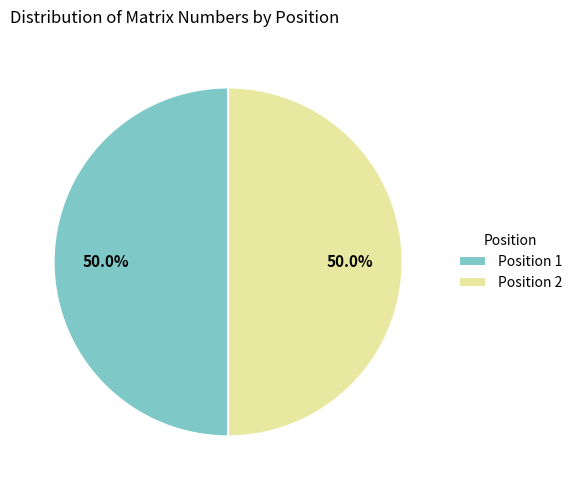

Approximately how many times larger is the value at Position 2 compared to Position 1?

1.0